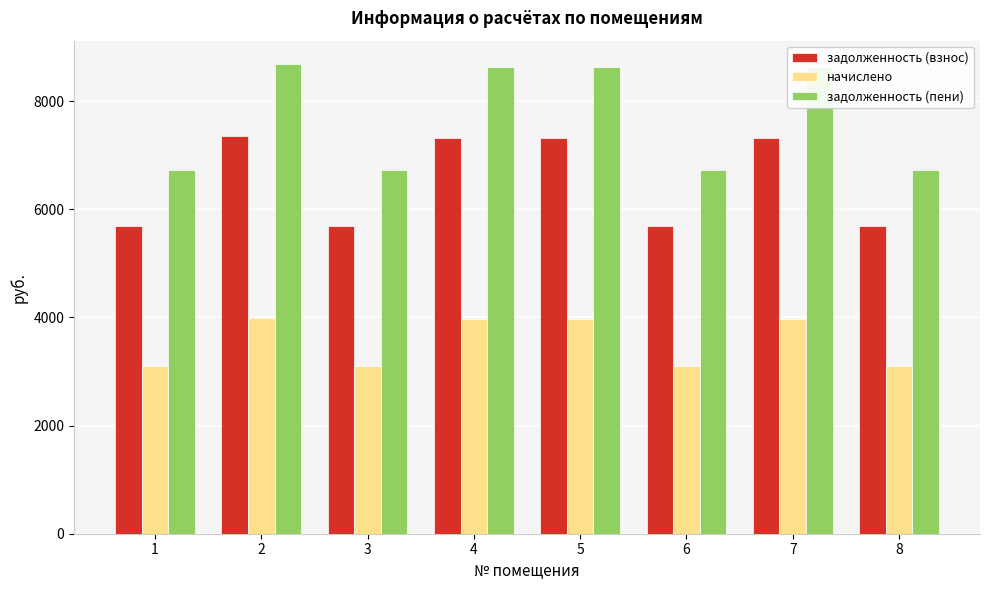

Rank the series at 2 from lowest to highest value.

начислено, задолженность (взнос), задолженность (пени)